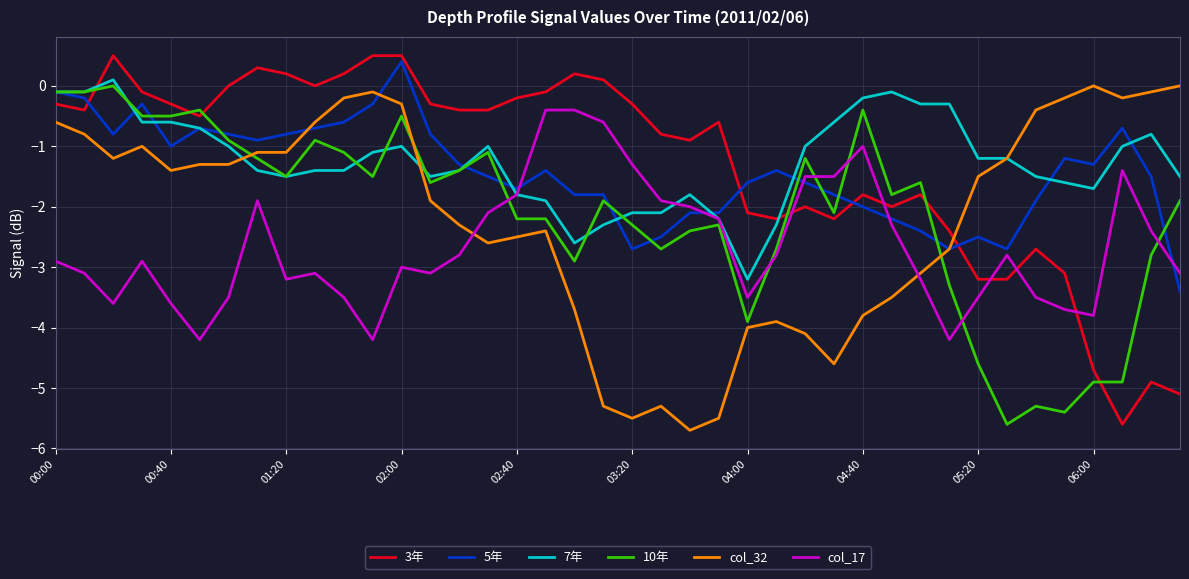

What is the minimum value shown in the chart?

-5.7